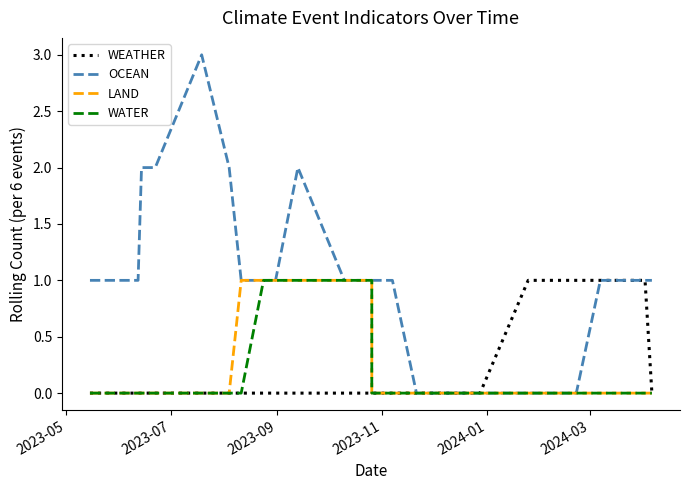

At which label does LAND reach its minimum?

2023-05